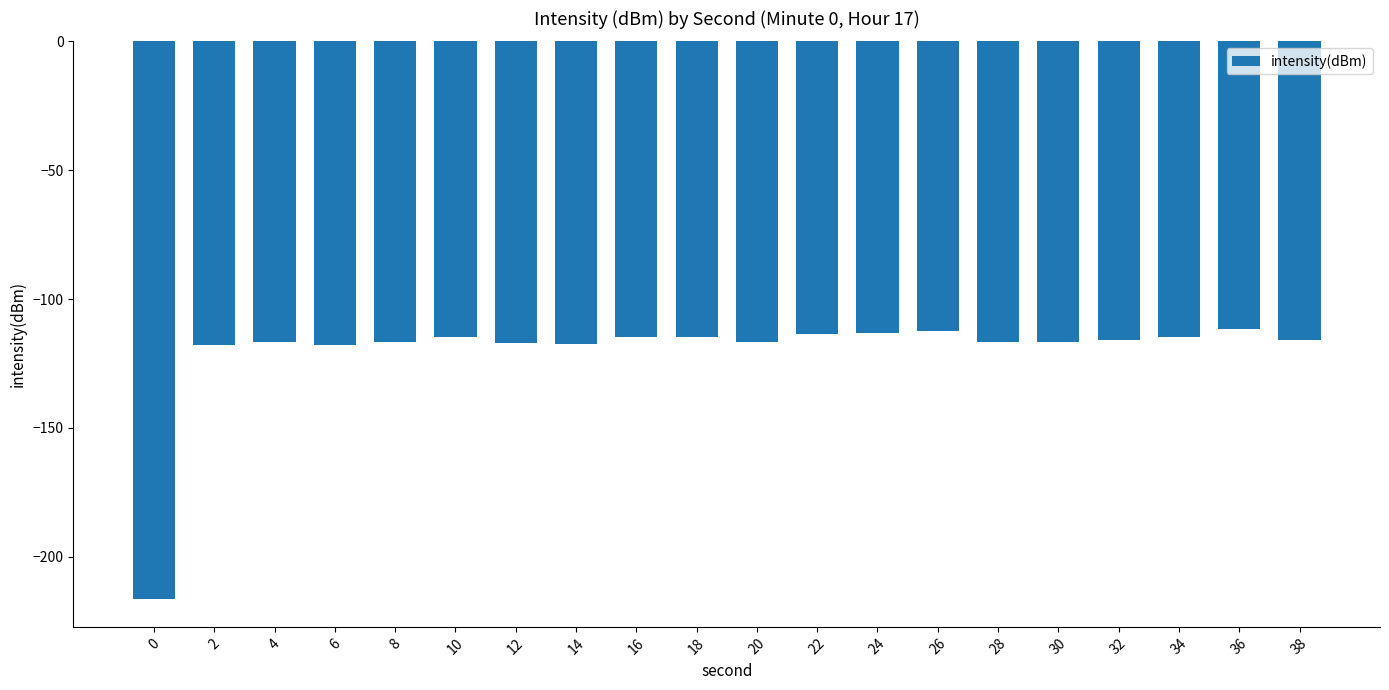

What is the value of the 9th bar from the left?

-114.8